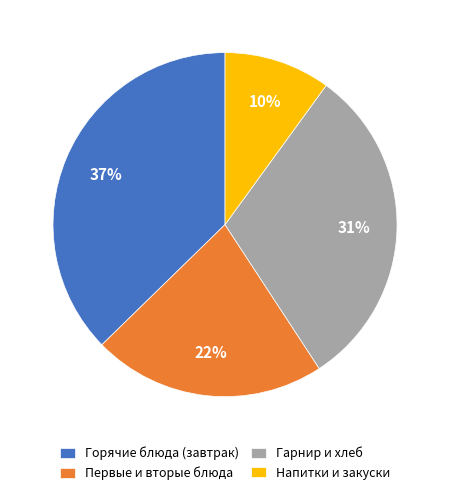

Combined, do Напитки и закуски and Первые и вторые блюда account for over 50%?

No